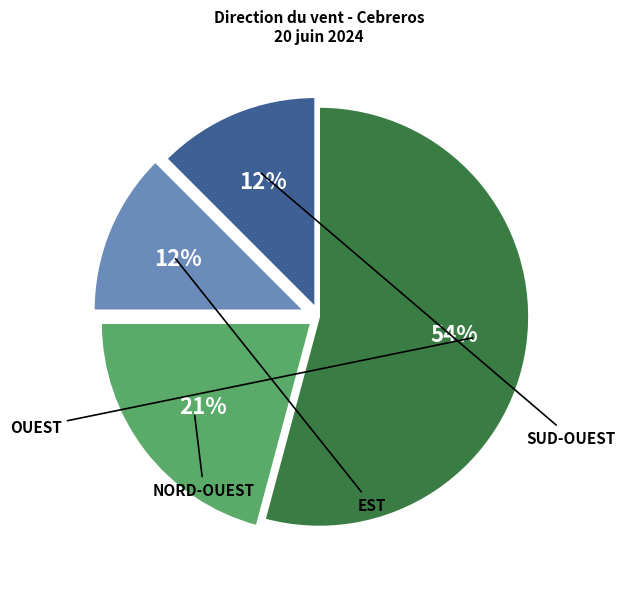

Is there a majority slice in this chart?

Yes